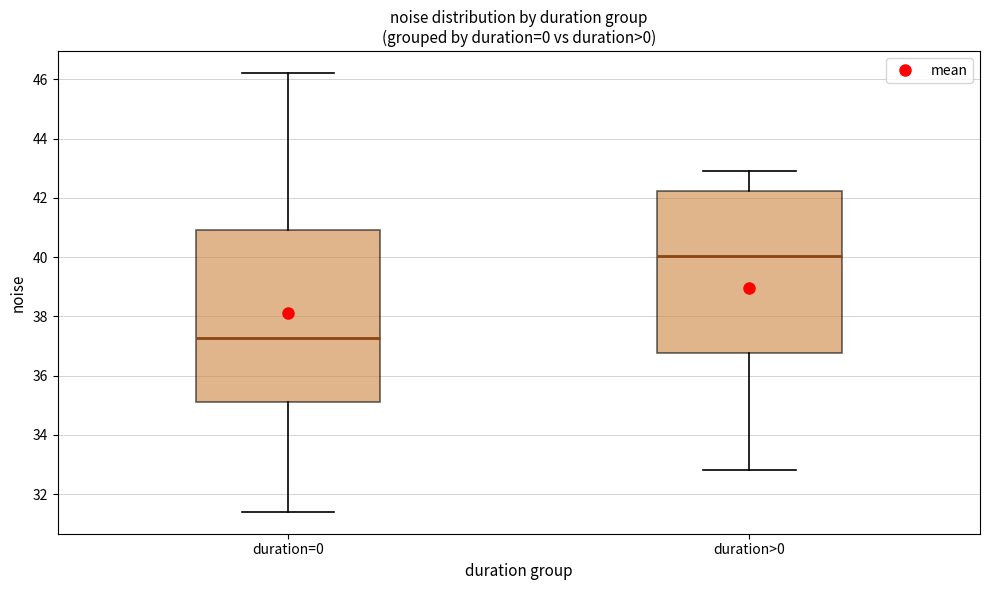

Reading left to right, transcribe this box plot: for each box, give where its median line is, the range the box spans, and where its two whiskers end, as read against the y-axis. The values are not printed on the chart, so give them approximately, as read against the axis.

duration=0: median 37.2, box 35.2 to 41.0, whiskers 31.4 to 46.2
duration>0: median 40.0, box 36.8 to 42.2, whiskers 32.8 to 43.0